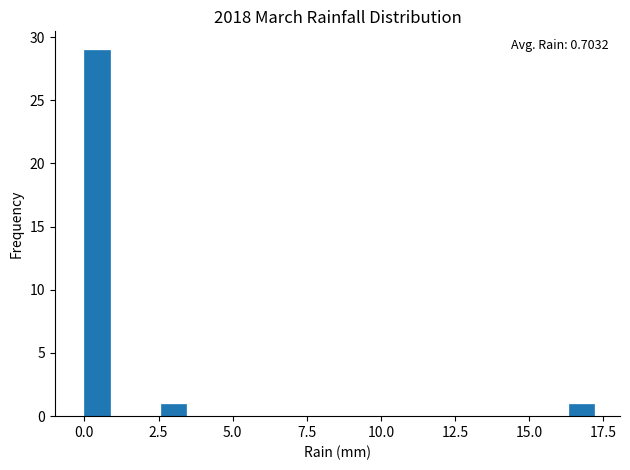

Read against the x-axis, roughly where is the centre of the tallest bar?

0.5